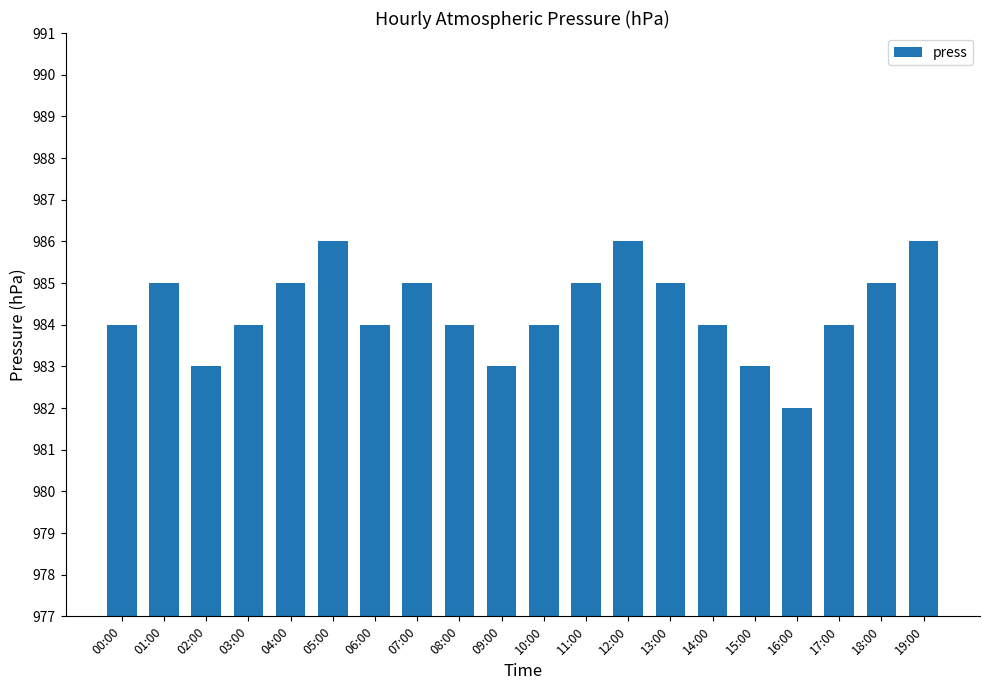

The value at 04:00 is 1534. True or false?

False